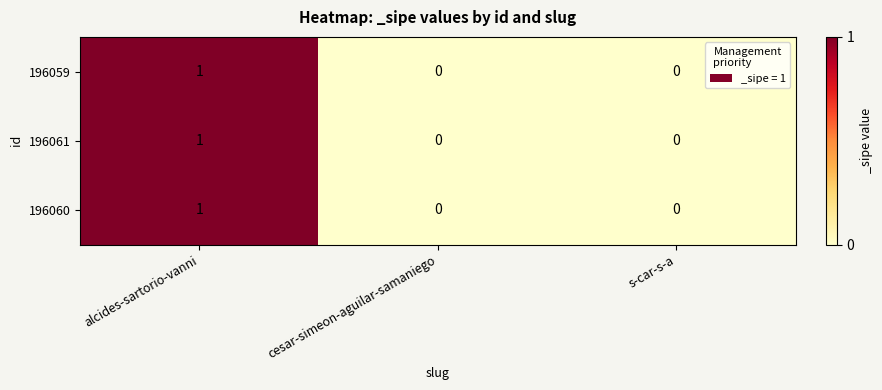

The value of 196060 at alcides-sartorio-vanni is 1. True or false?

True